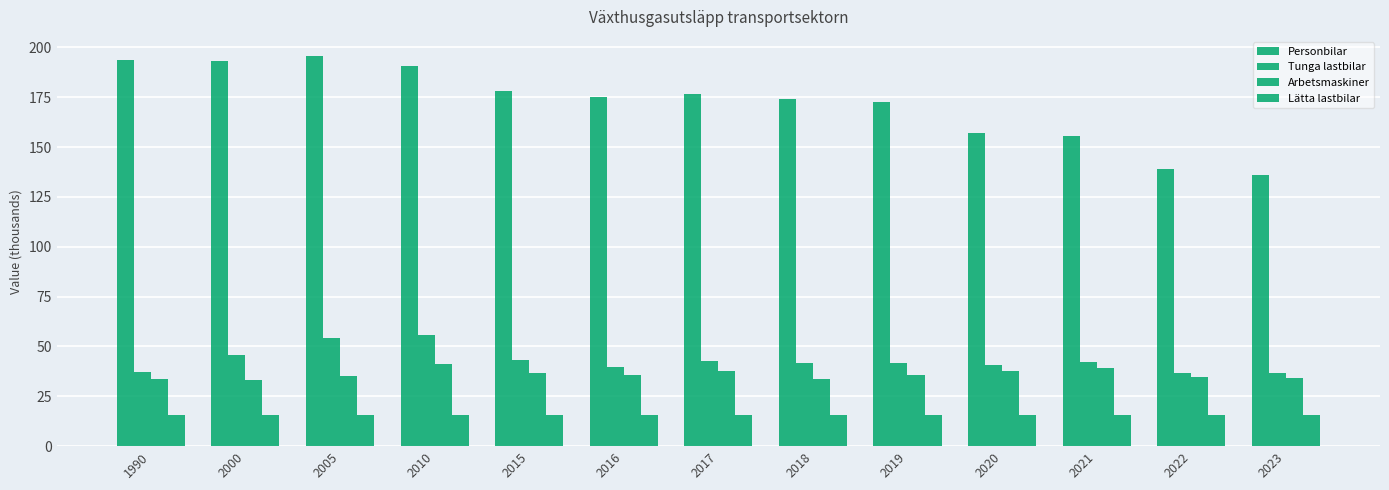

Read the Lätta lastbilar value at 2023.

15.7